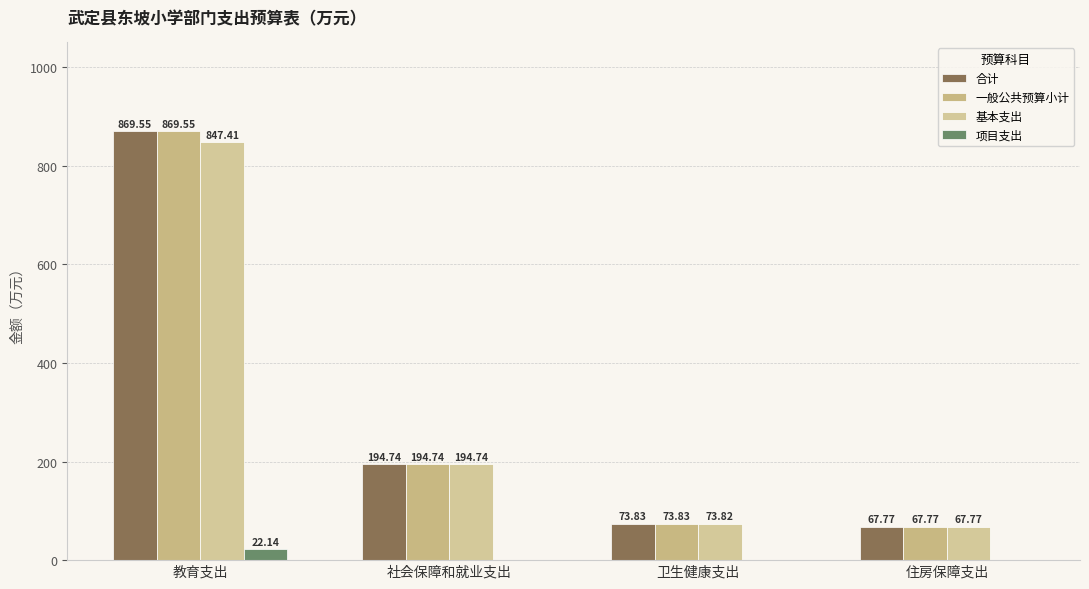

How many groups of bars are there?

4